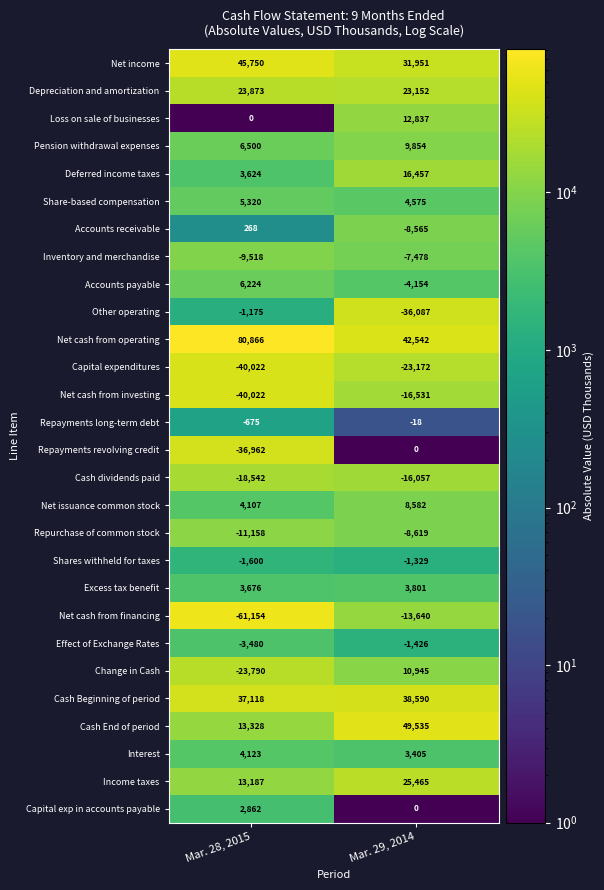

At which label is Repayments long-term debt closest to -346?

Mar. 29, 2014